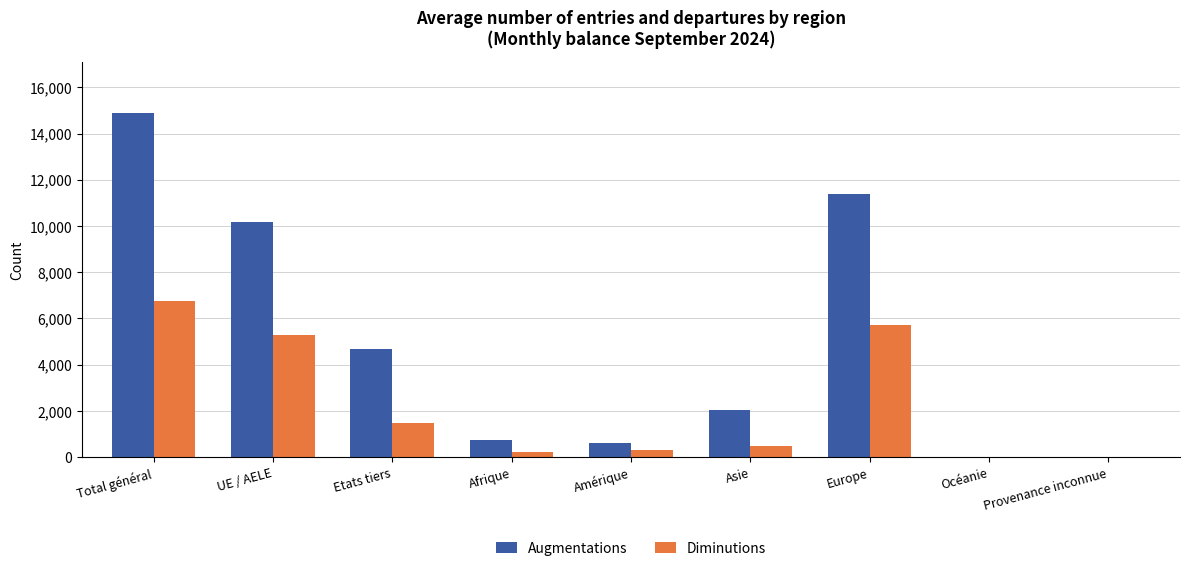

Is it true that Augmentations equals 14875 at Total général?

True